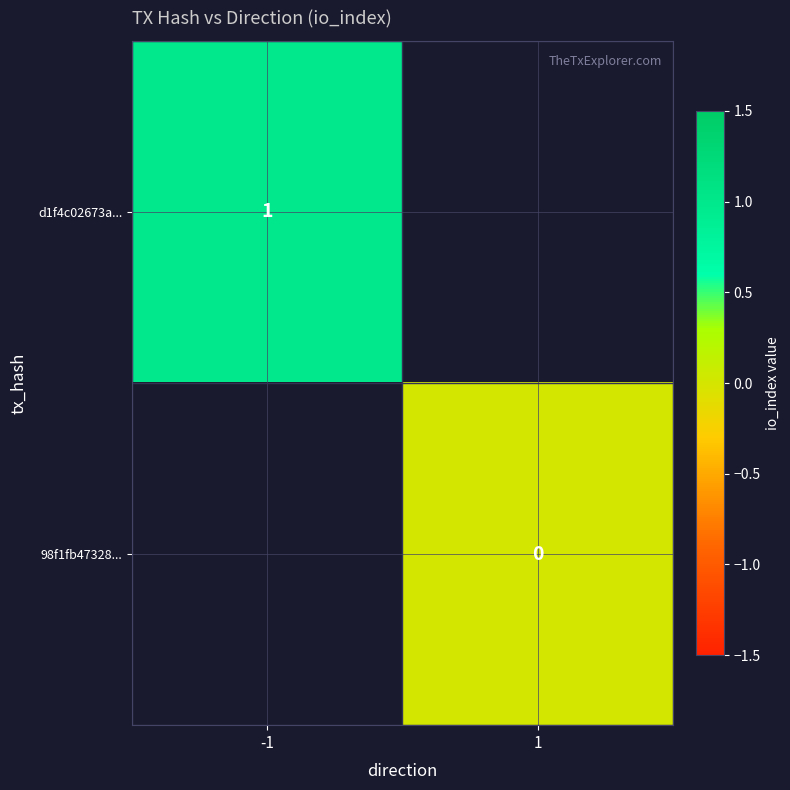

Rank the series at -1 from highest to lowest value.

d1f4c02673a..., 98f1fb47328...